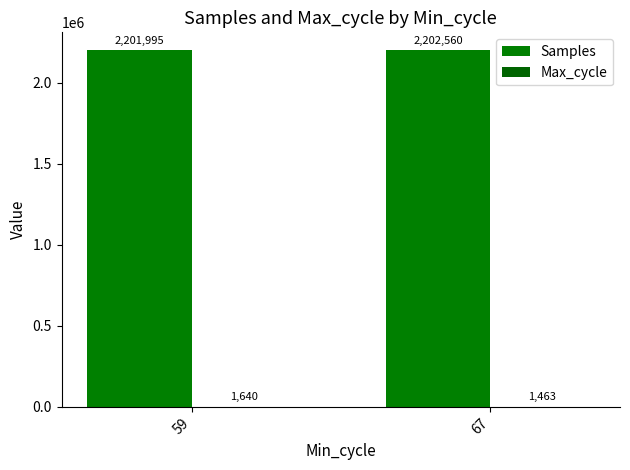

Is the value of Samples at 59 greater than the value of Max_cycle at 67?

Yes